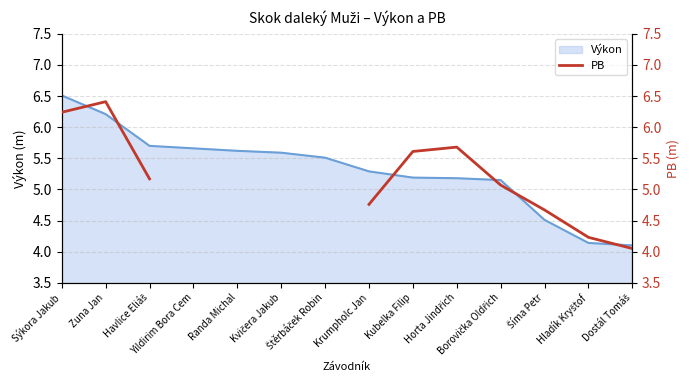

Between Hladík Kryštof and Kubelka Filip, which is larger?

Kubelka Filip